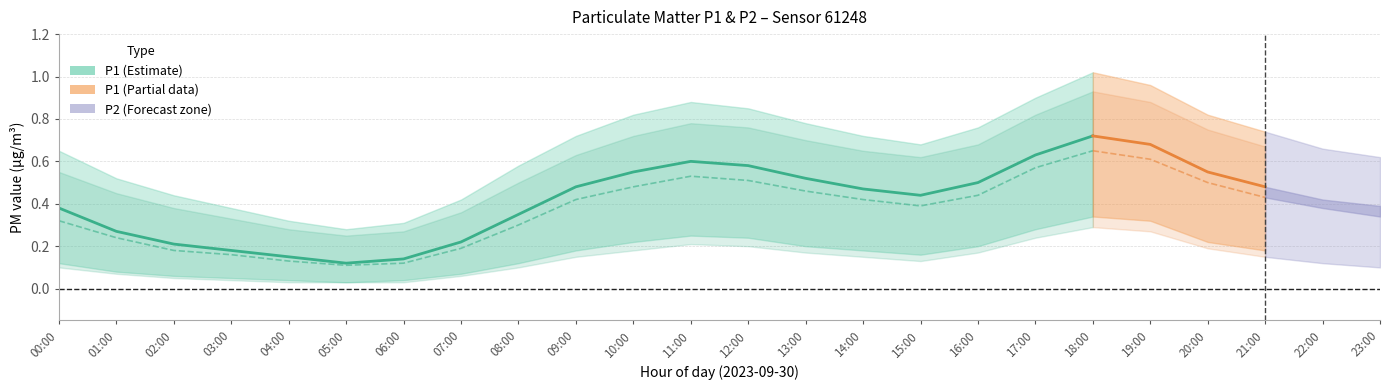

What is the sum of all P2_lower values?

3.2